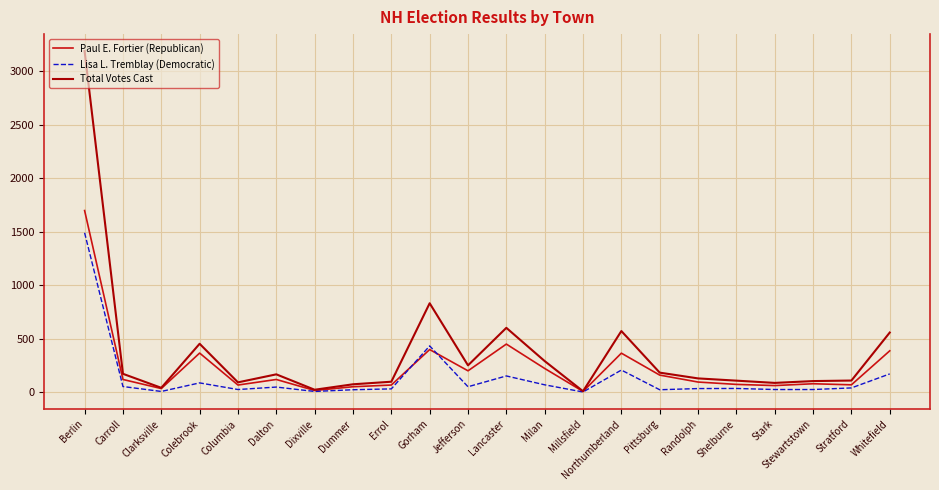

Where is Lisa L. Tremblay (Democratic) nearest to the value 746?

Gorham